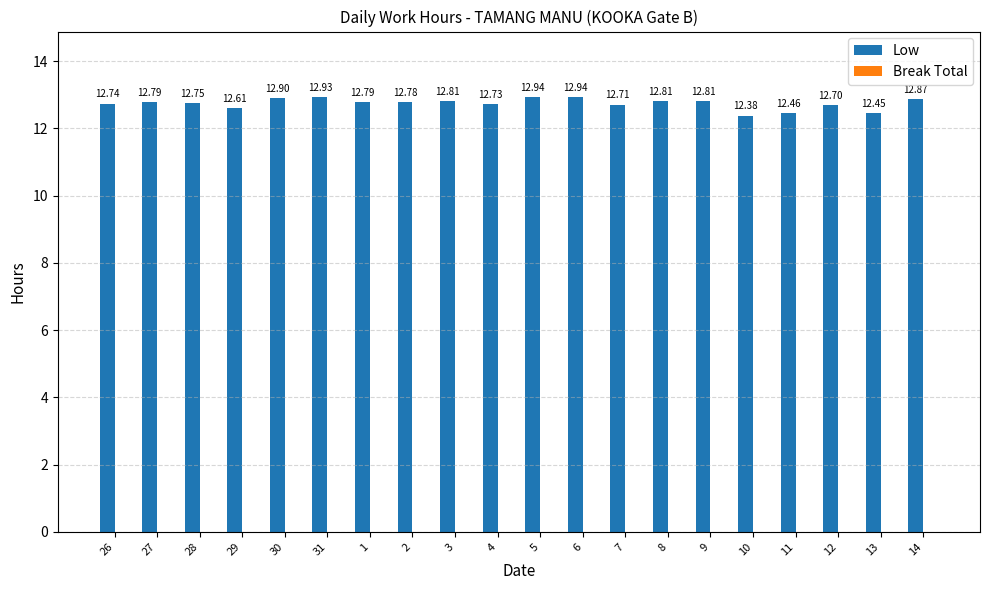

What is the label of the 14th bar from the right?

1